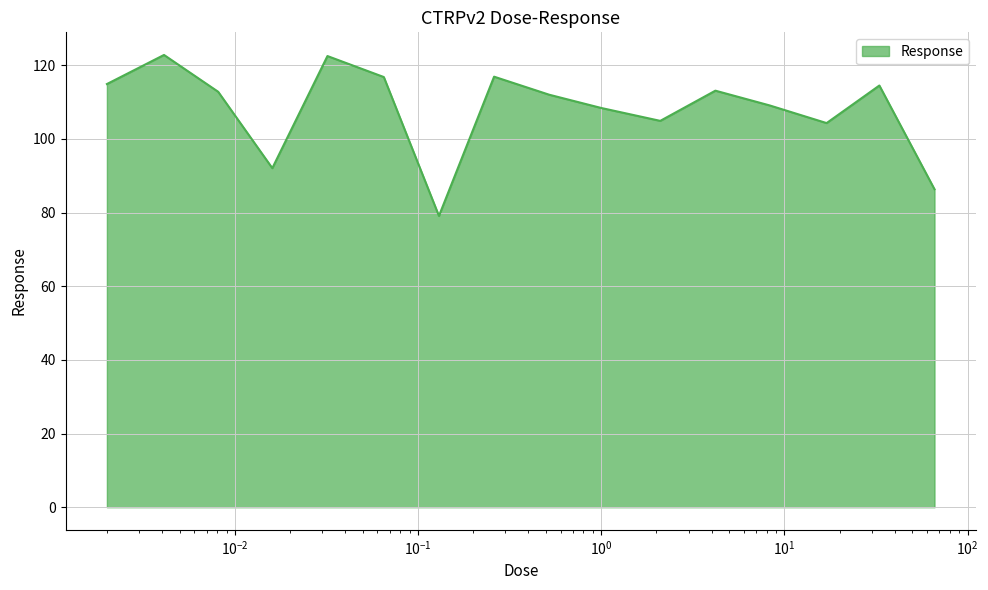

What is the greatest value displayed?

122.8